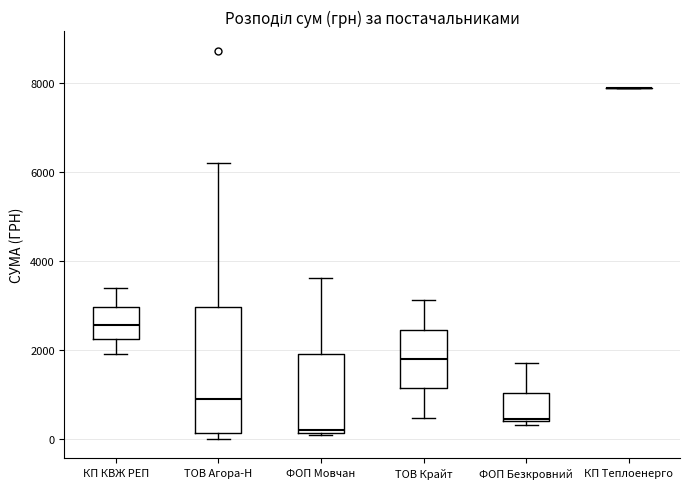

Reading left to right, read every box against the y-axis: the position of its median line, the range the box covers, and the ends of its whiskers. The values are not printed on the chart, so give them approximately, as read against the axis.

КП КВЖ РЕП: median 2600, box 2200 to 3000, whiskers 2000 to 3400
ТОВ Агора-Н: median 800, box 200 to 3000, whiskers 0 to 6200
ФОП Мовчан: median 200, box 200 to 2000, whiskers 0 to 3600
ТОВ Крайт: median 1800, box 1200 to 2400, whiskers 400 to 3200
ФОП Безкровний: median 400, box 400 to 1000, whiskers 400 (just below the box's lower edge) to 1800
КП Теплоенерго: box collapsed to a line at 7800, whiskers 7800 to 7800